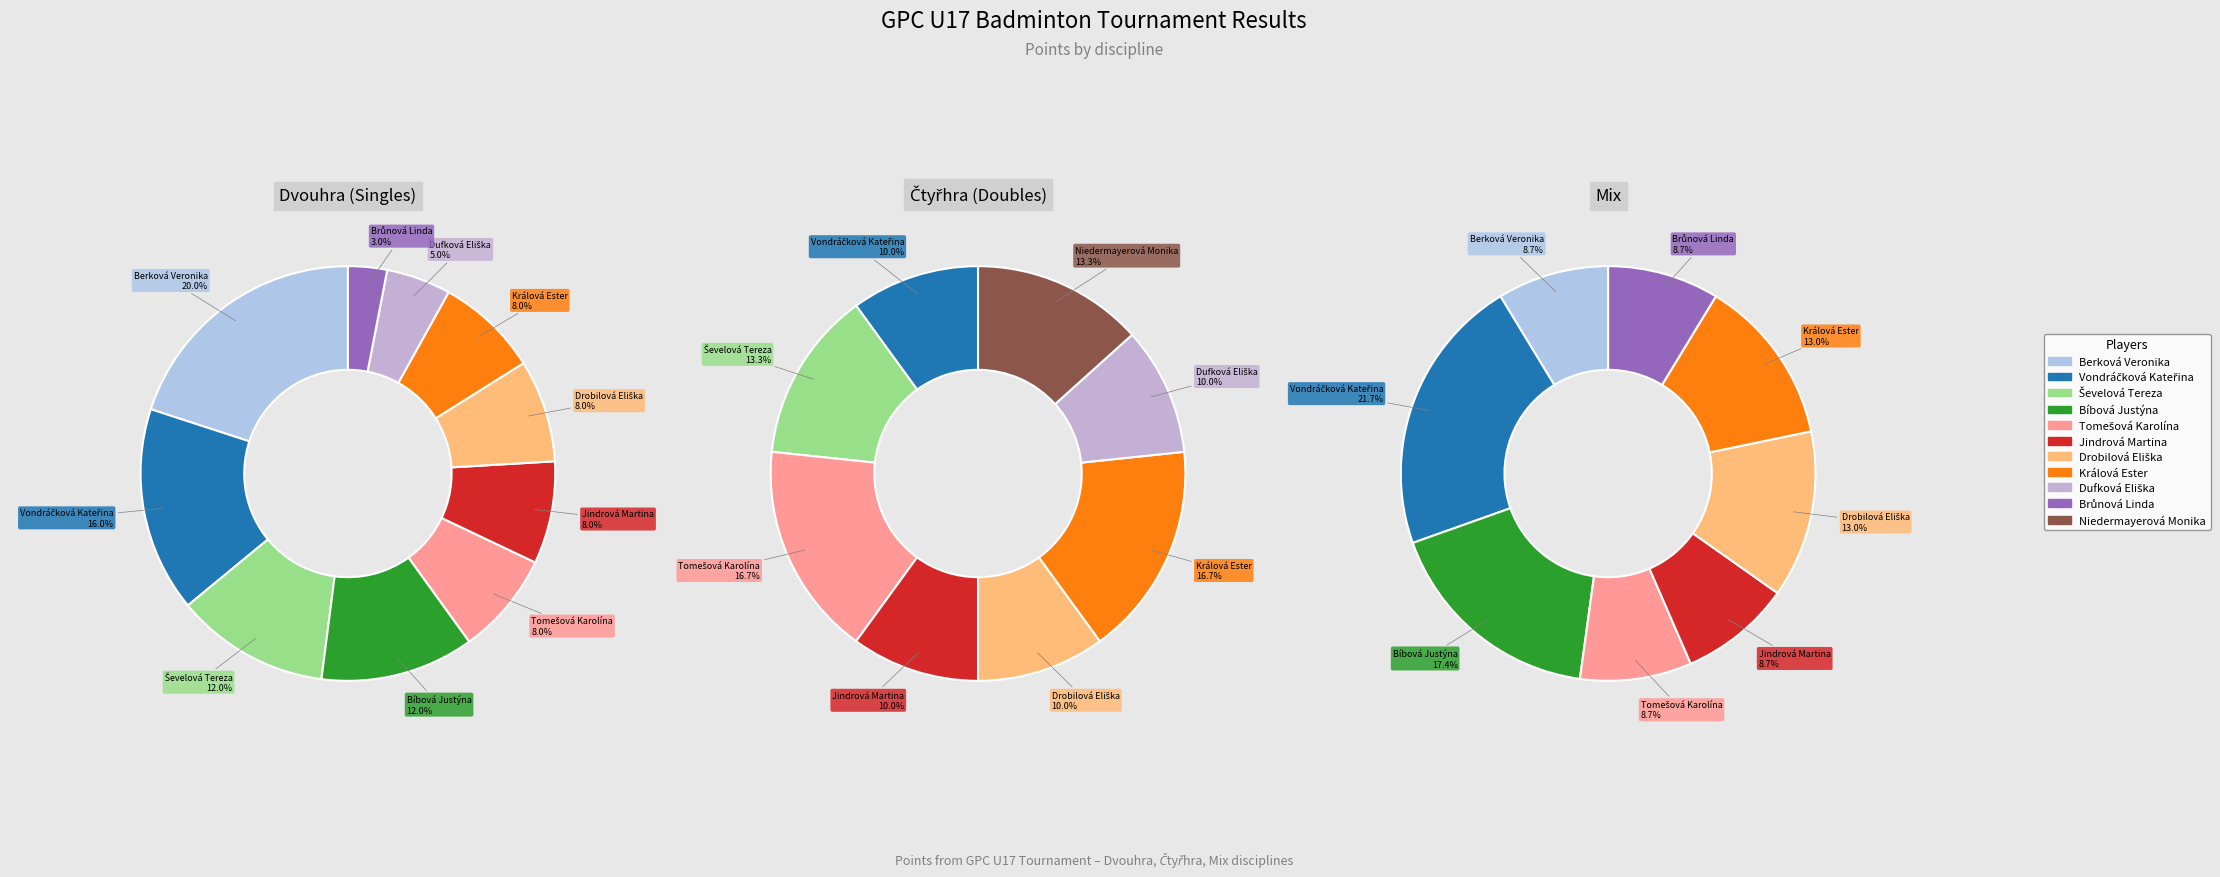

What percentage is the Jindrová Martina slice, to the nearest percent?

9%